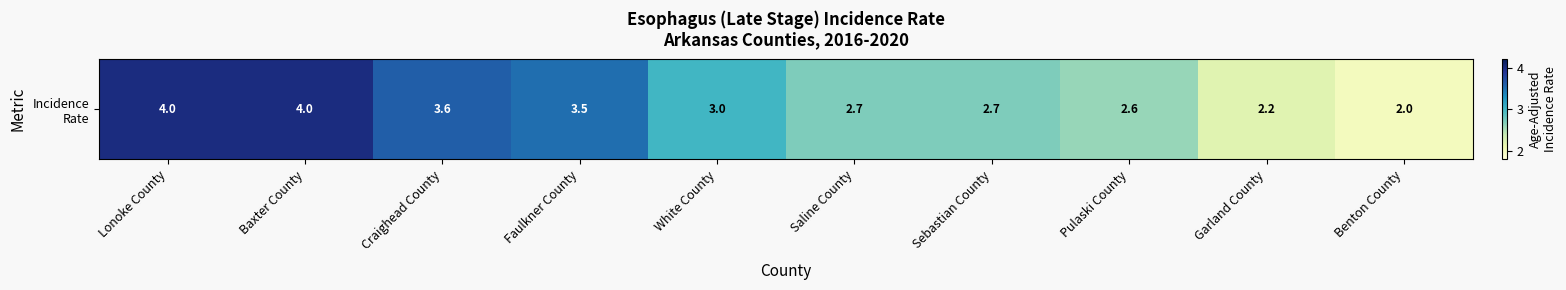

What is the sum of the values at Baxter County and Benton County?

6.0